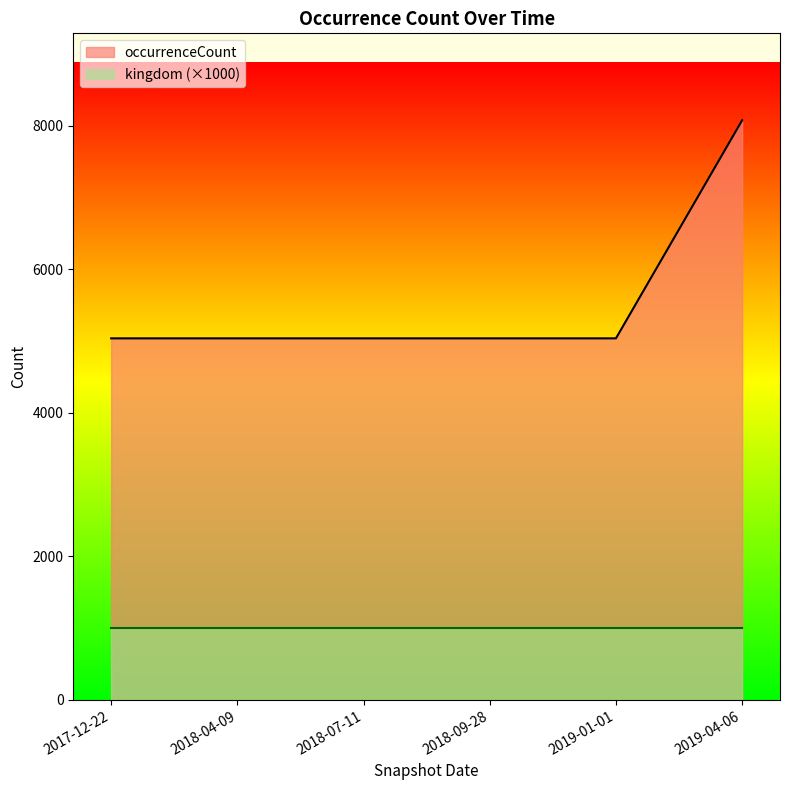

Is it true that the value at 2017-12-22 is 3434?

False